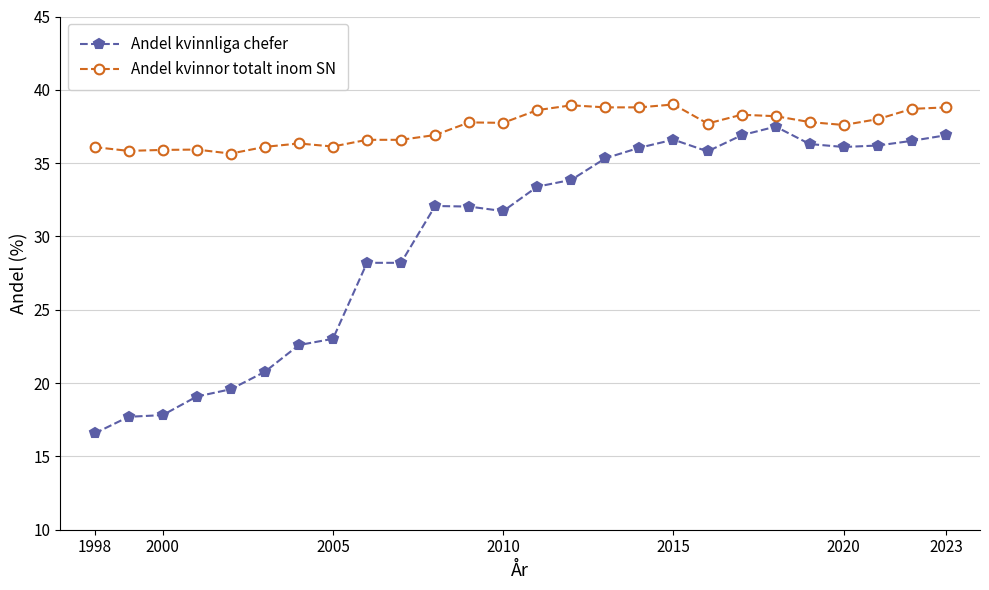

Which series has the largest total across all categories?

Andel kvinnor totalt inom SN